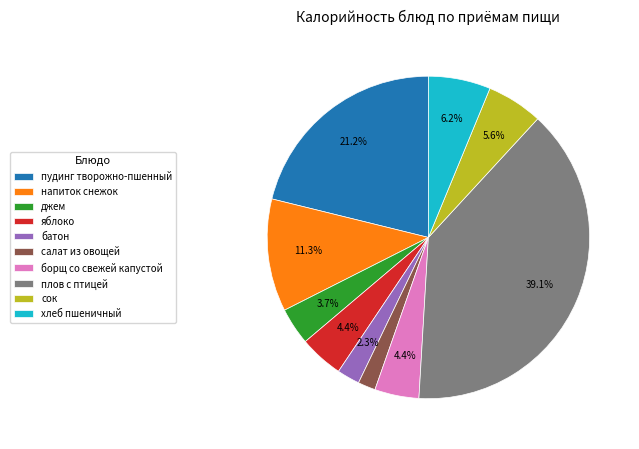

Which slice is the largest?

плов с птицей